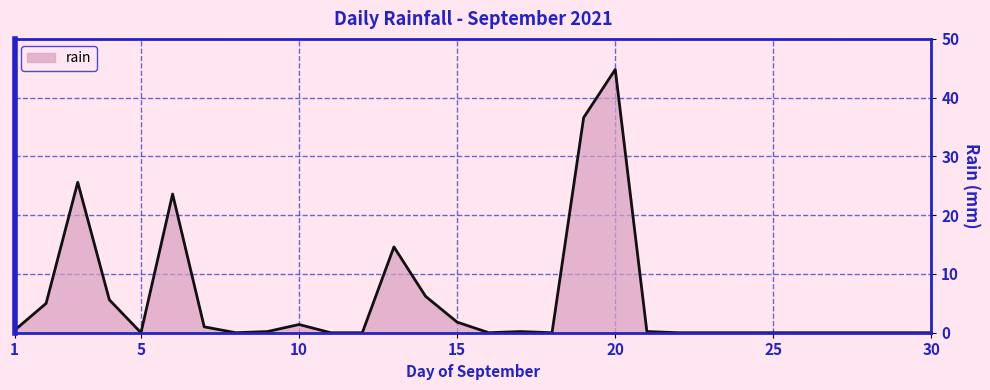

What is the maximum value shown in the chart?

44.8